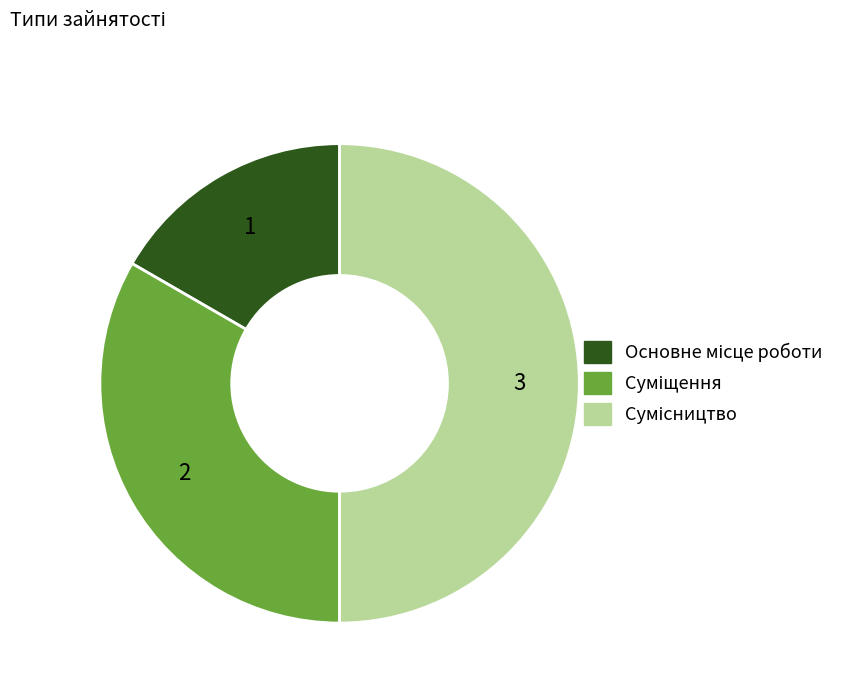

Count the number of slices in the pie.

3